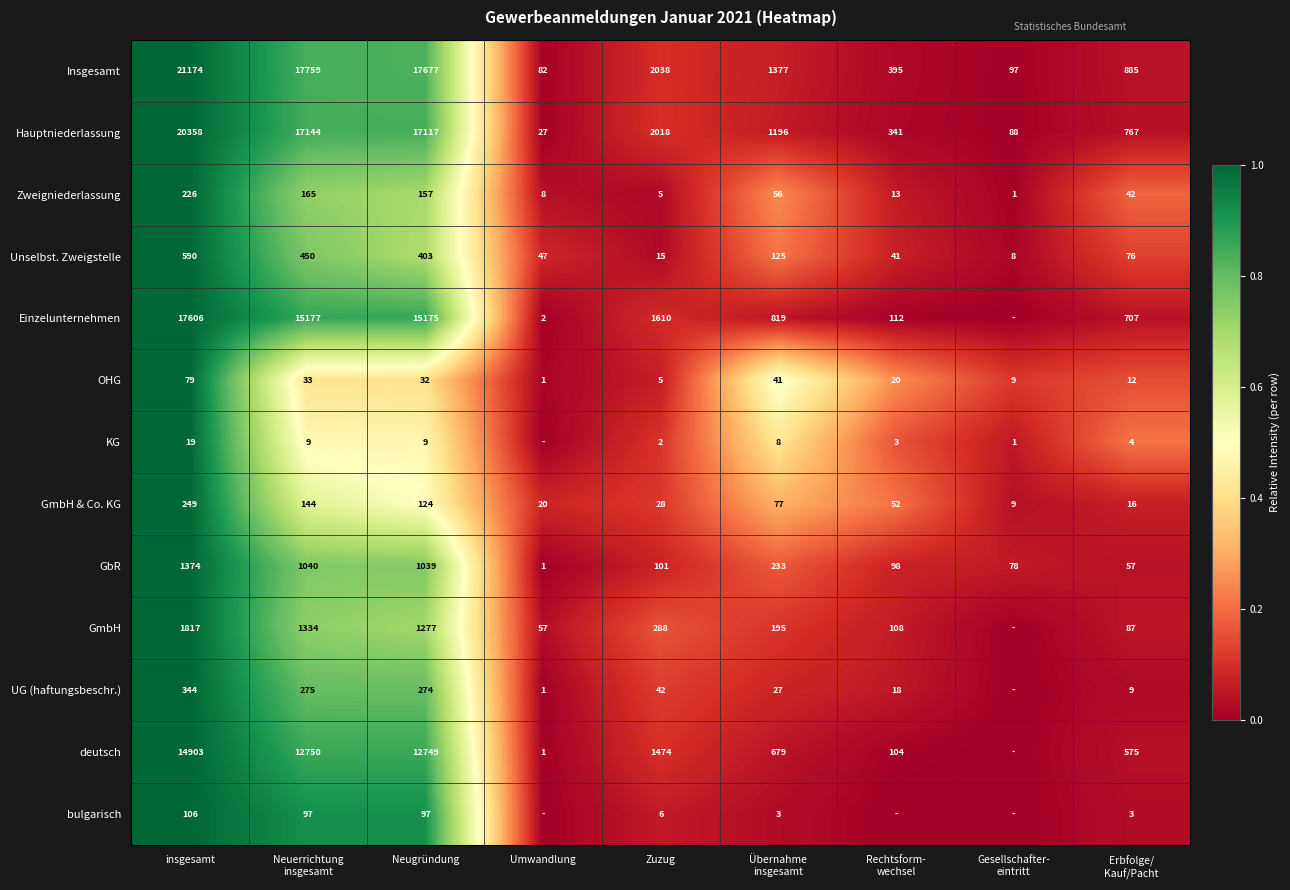

At Neugründung, list the series in order from smallest to largest.

KG, OHG, bulgarisch, GmbH & Co. KG, Zweigniederlassung, UG (haftungsbeschr.), Unselbst. Zweigstelle, GbR, GmbH, deutsch, Einzelunternehmen, Hauptniederlassung, Insgesamt